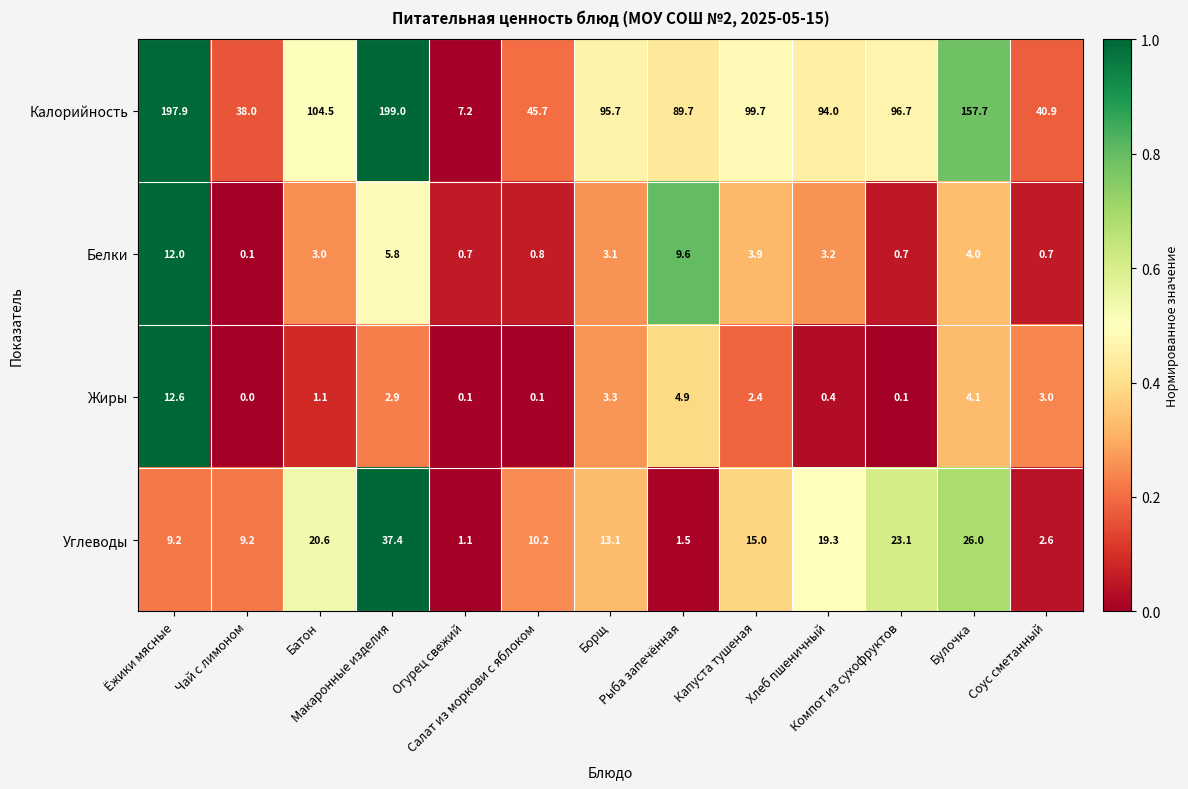

What is the average value of the Жиры series?

2.7